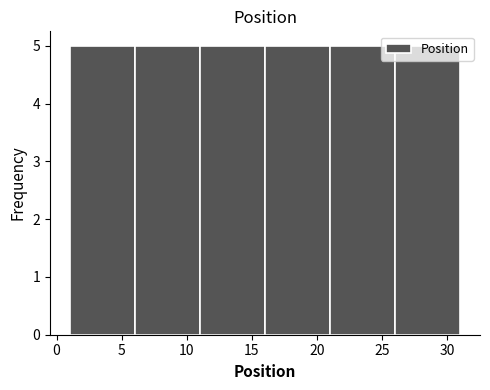

Reading left to right, list every bar in this chart as the range it spans on the x-axis followed by its height. The values are not printed on the chart, so give them approximately, as read against the axis.

1 to 6: 5
6 to 11: 5
11 to 16: 5
16 to 21: 5
21 to 26: 5
26 to 31: 5